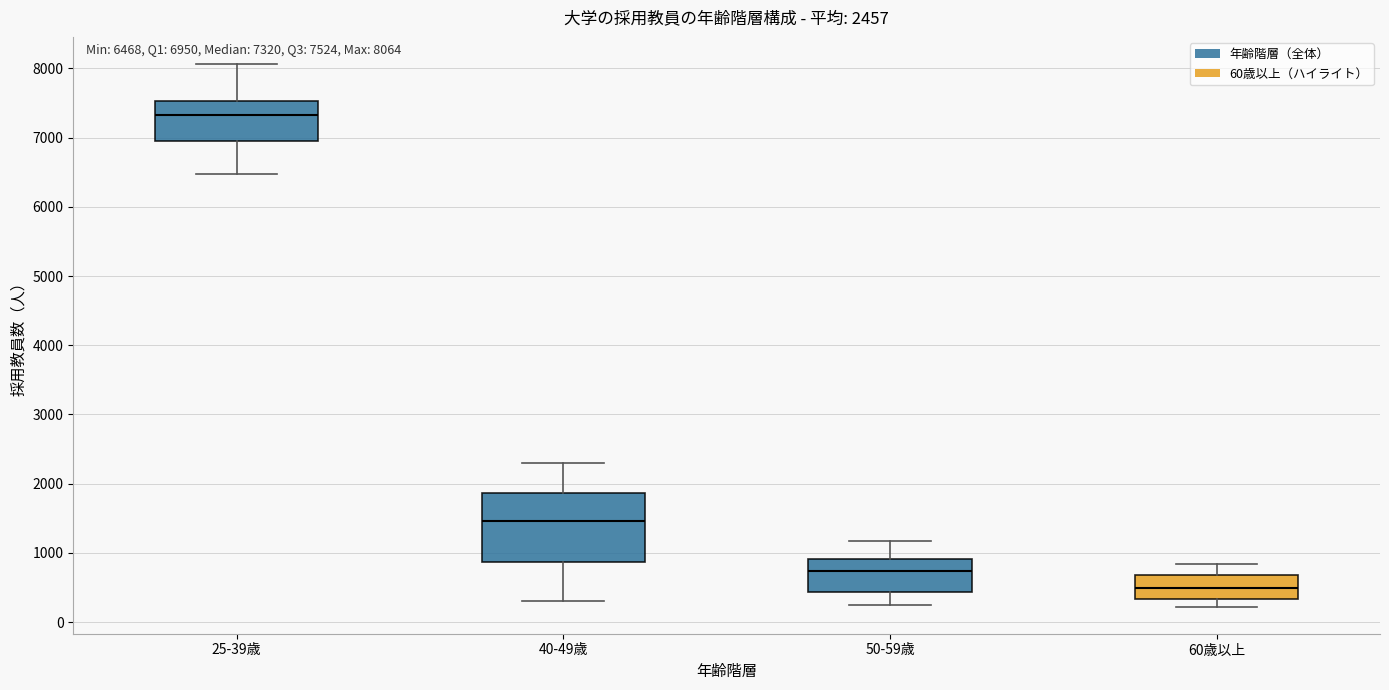

Which box's median line is the highest?

25-39歳